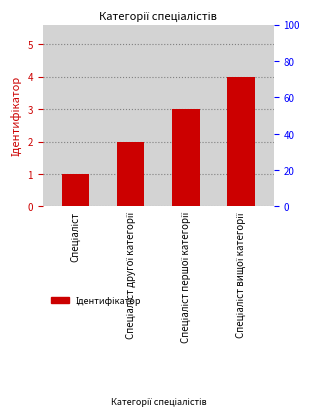

Rank the categories by value from lowest to highest.

Спеціаліст, Спеціаліст другої категорії, Спеціаліст першої категорії, Спеціаліст вищої категорії